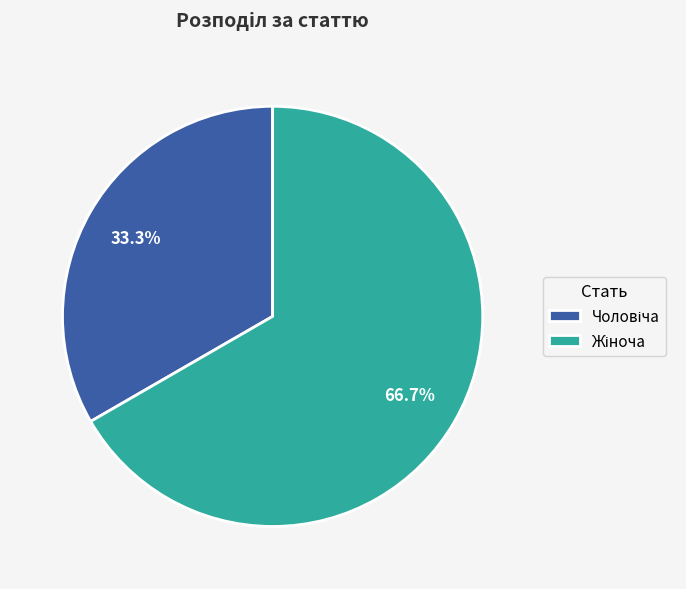

Is there a majority slice in this chart?

Yes